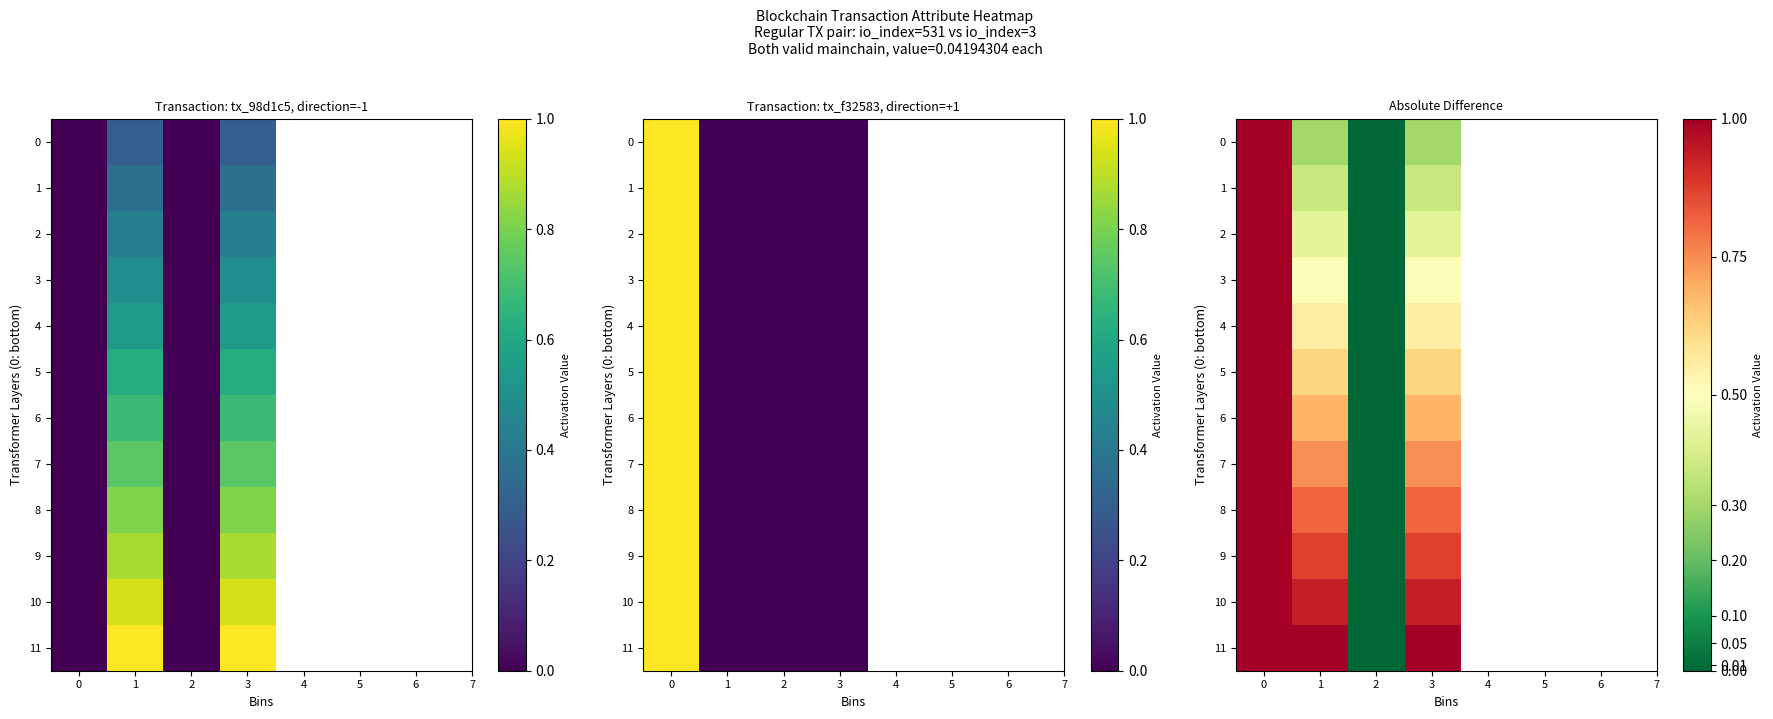

Is the value of 8 at 1 greater than the value of 3 at 1?

Yes